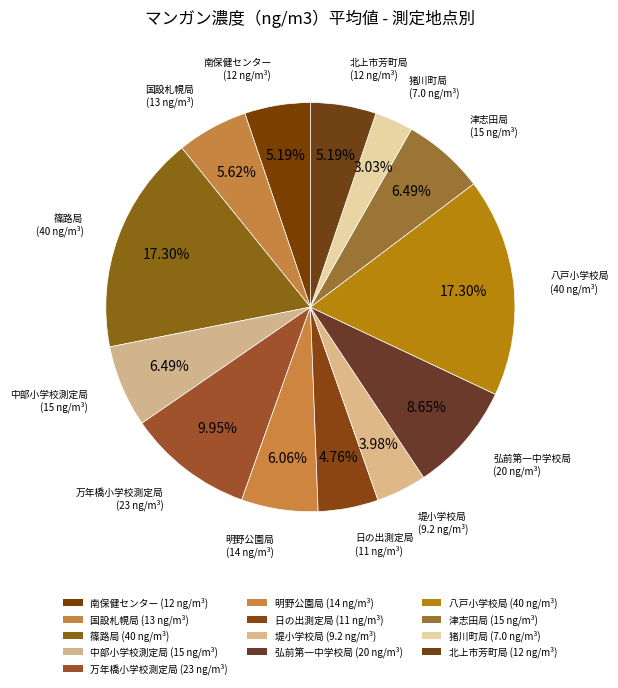

Count the number of slices in the pie.

13